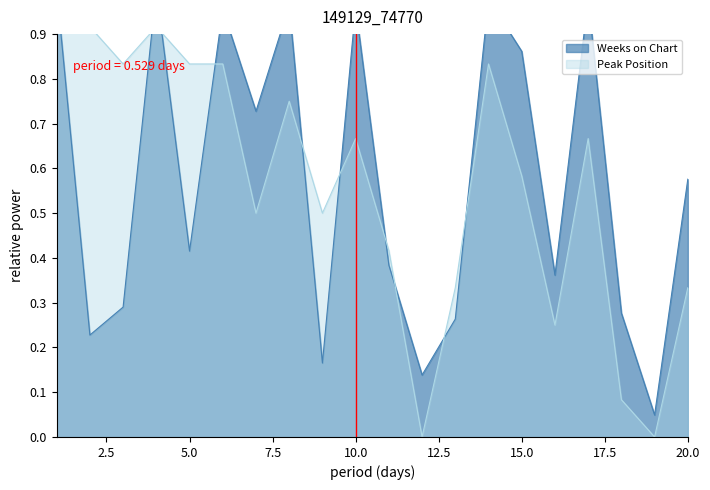

The Peak Position series shows 0.5 at 9. True or false?

True